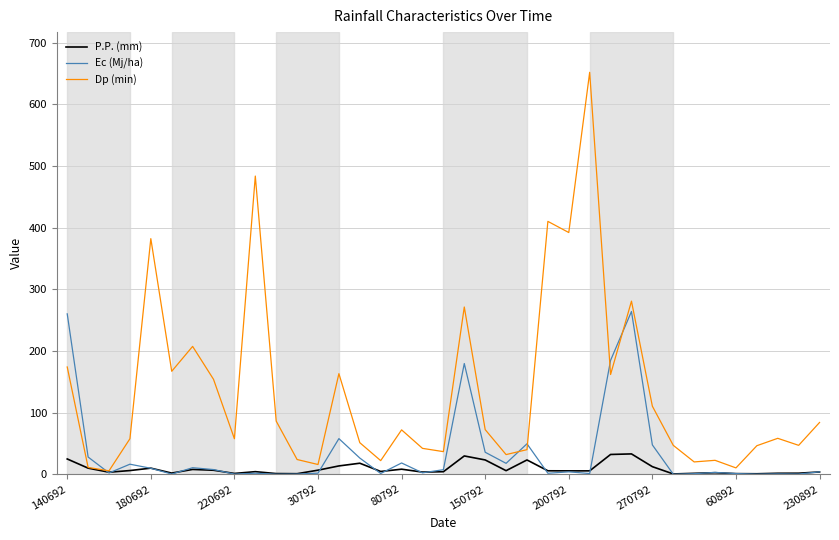

What are all the series names shown in the legend?

P.P. (mm), Ec (Mj/ha), Dp (min)